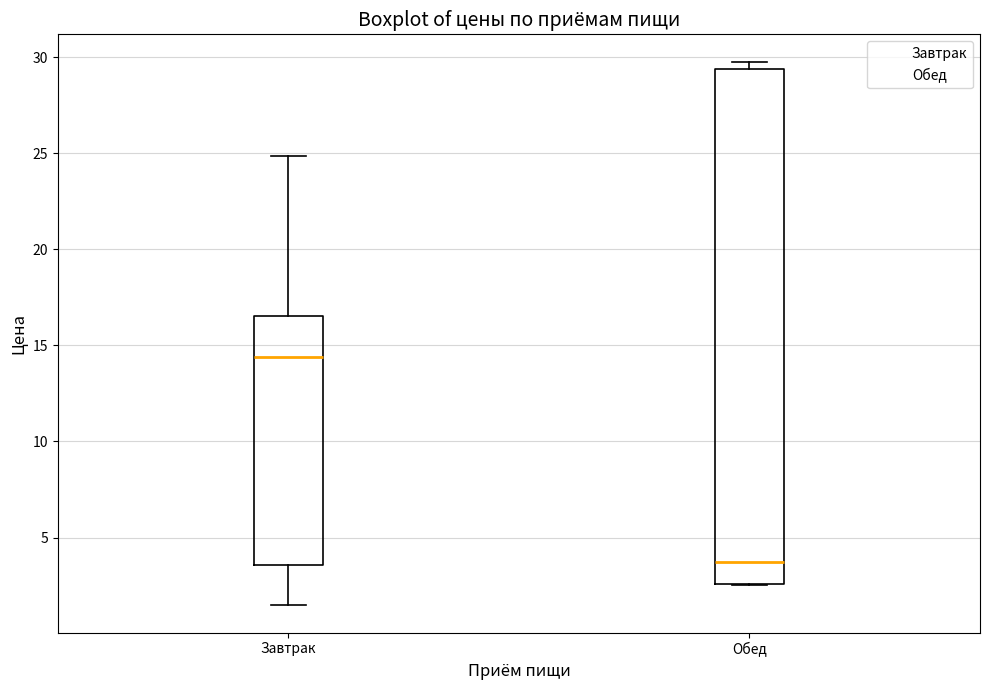

Comparing the boxes themselves (not the whiskers), which one is the tallest?

Обед